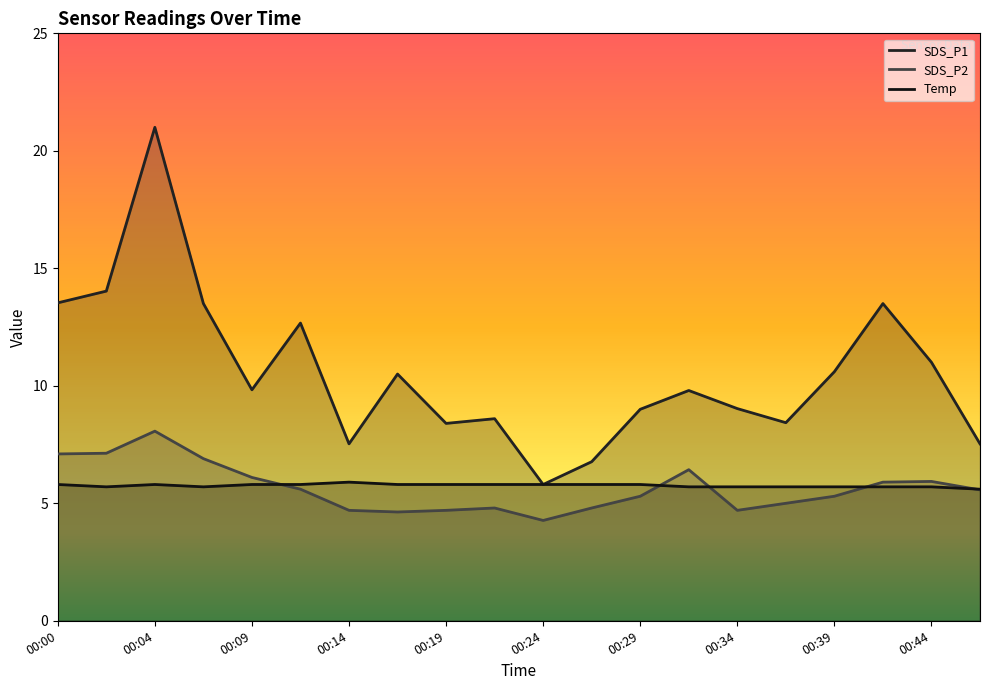

What is the value of the SDS_P2 point at the 3rd from the left?

8.1